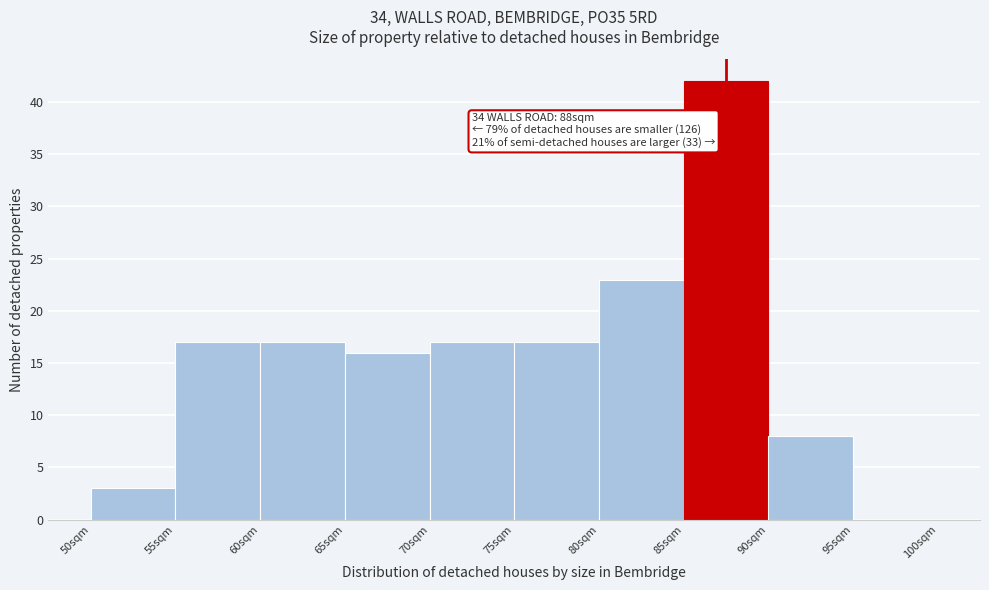

Which range on the x-axis has the tallest bar?

85 to 90